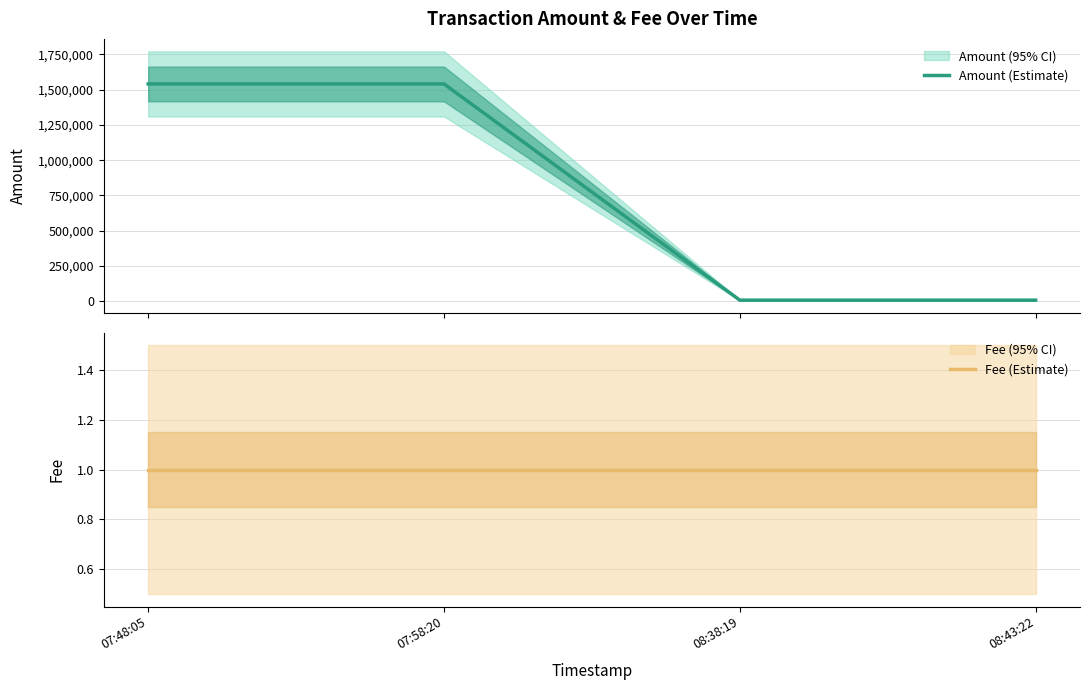

True or false: Fee (Estimate) has a value of 1 at 07:48:05.

True